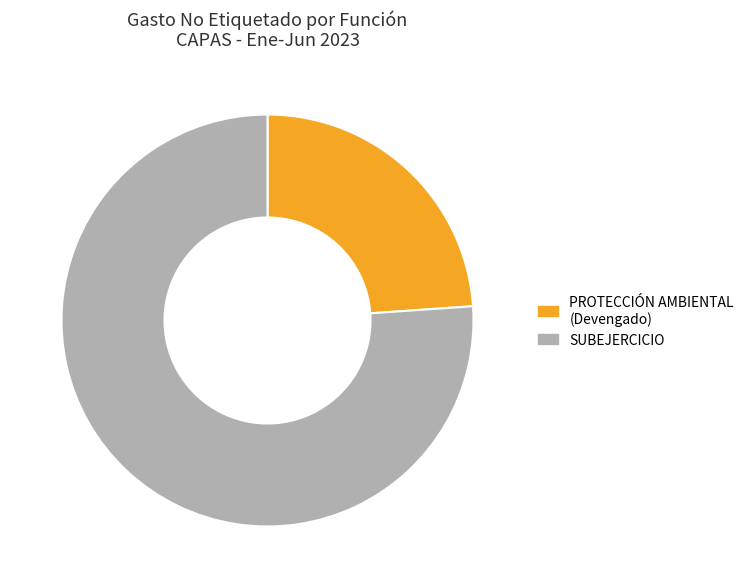

Is there a majority slice in this chart?

Yes